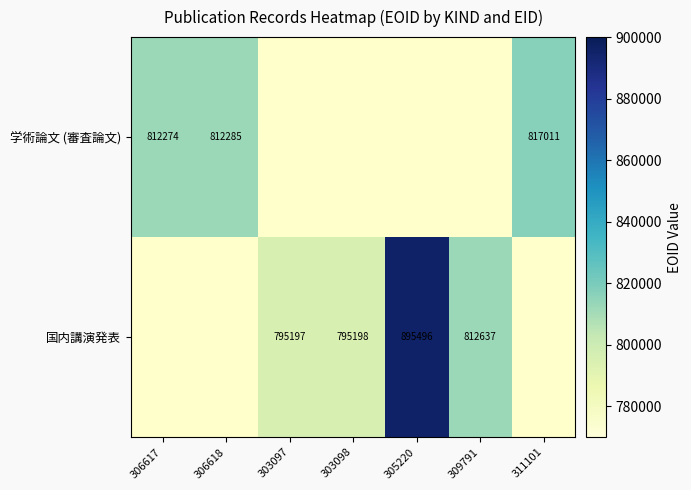

What is the greatest value displayed?

895496.0